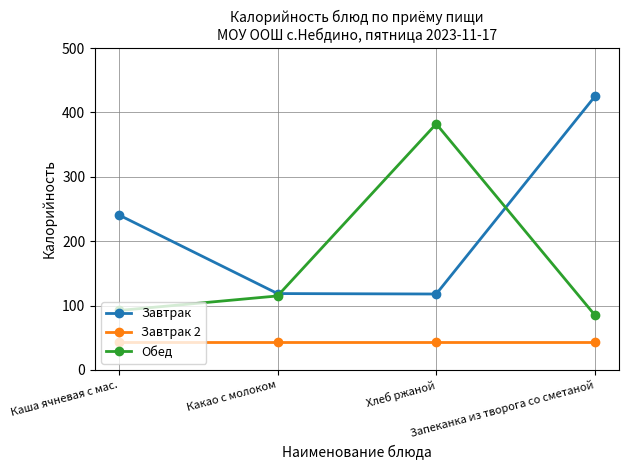

What is the maximum value shown in the chart?

425.0